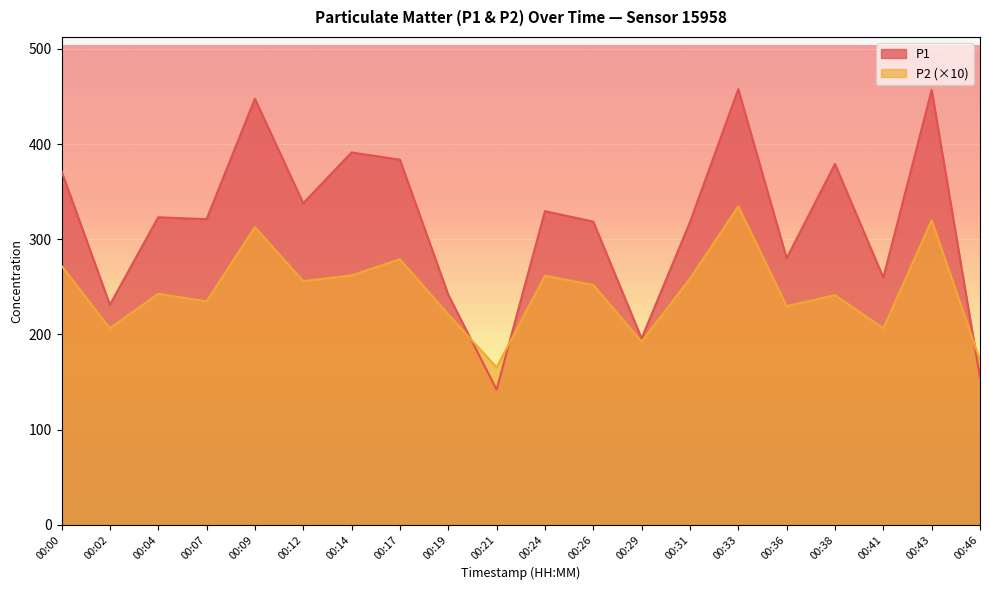

Which series ends up on top after the final intersection of P1 and P2?

P2